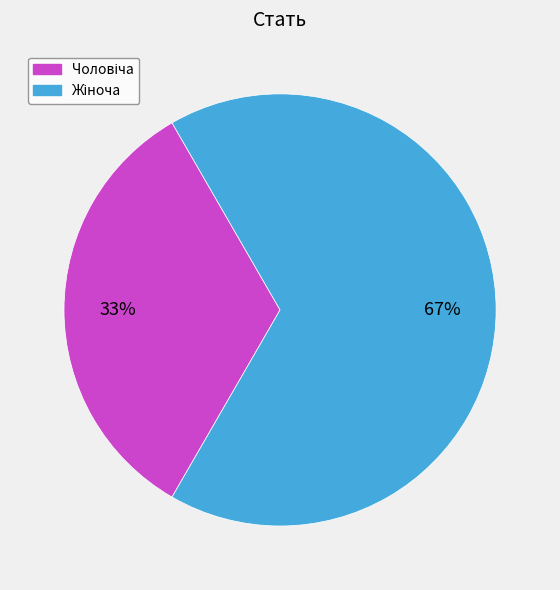

Is there a majority slice in this chart?

Yes